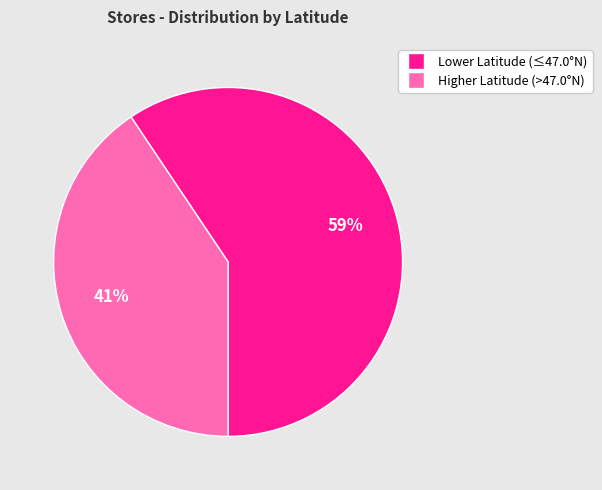

To the nearest percent, what is the average slice percentage?

50%